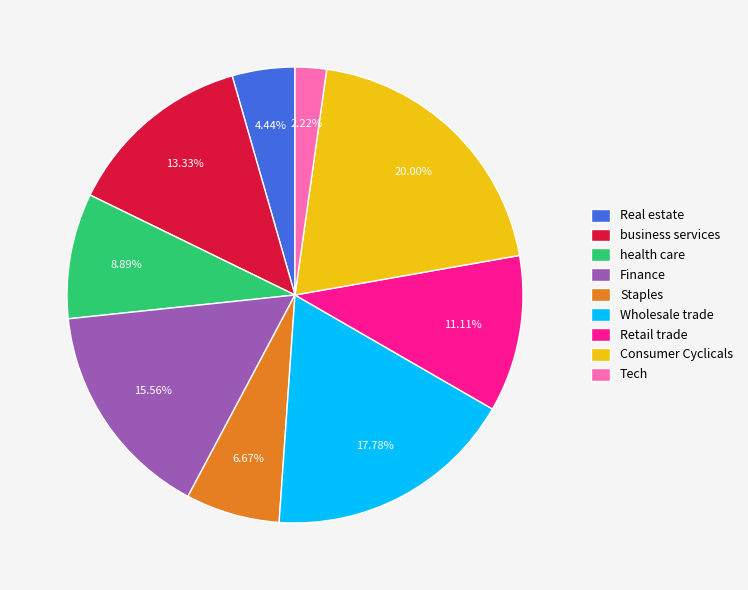

Is the sum of Staples and Tech greater than half?

No